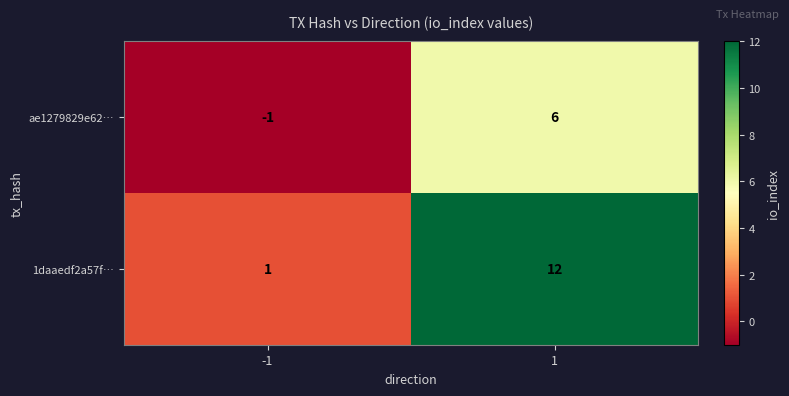

Between -1 and 1, which series saw the biggest shift?

1daaedf2a57f…